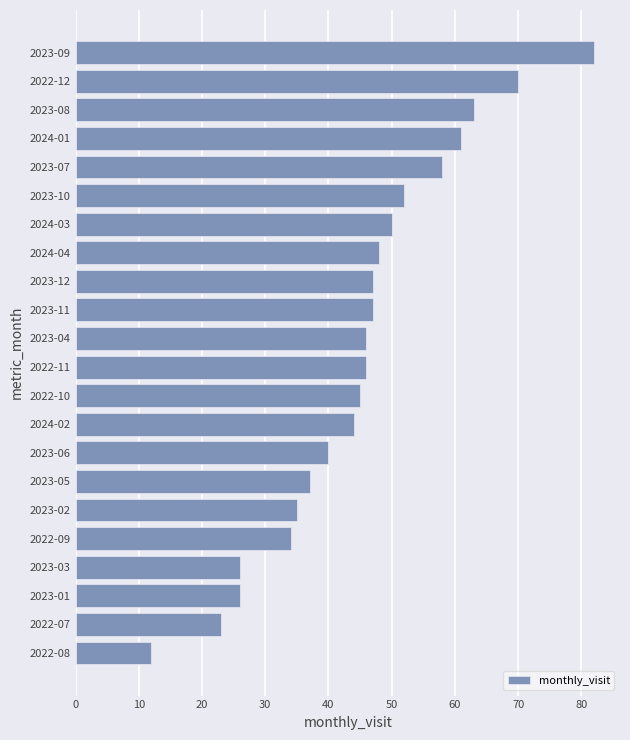

Read the value at 2023-08, to the nearest 10.

60